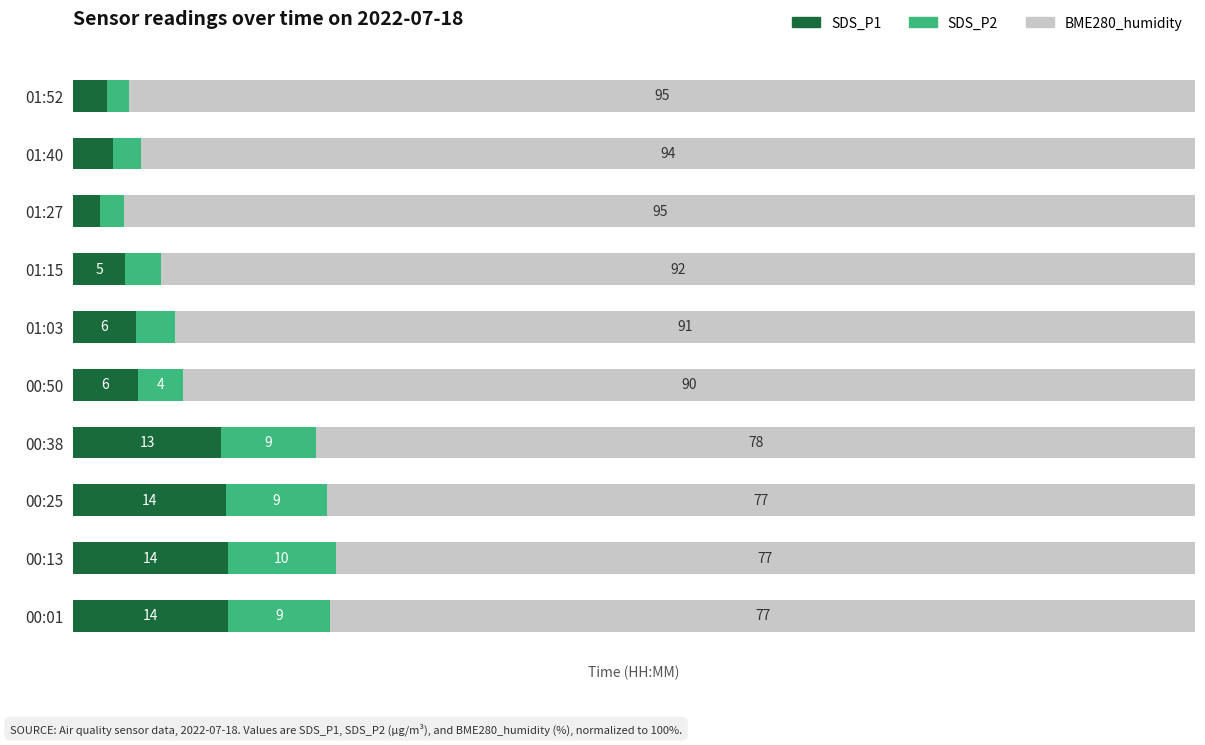

Which category has the lowest value in the SDS_P1 series?

01:27